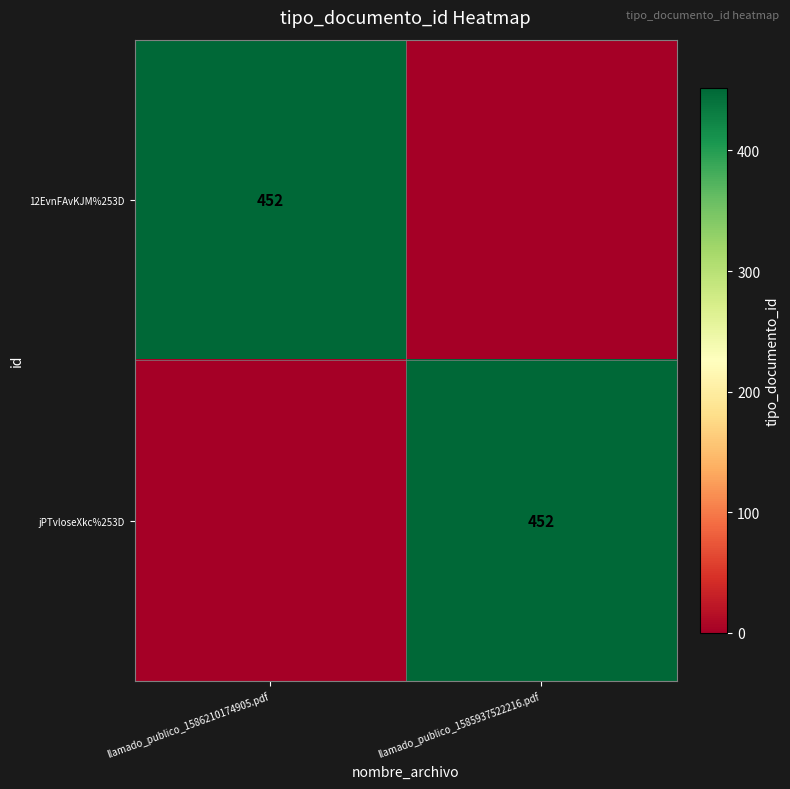

True or false: jPTvloseXkc%253D has a value of 452 at llamado_publico_1585937522216.pdf.

True